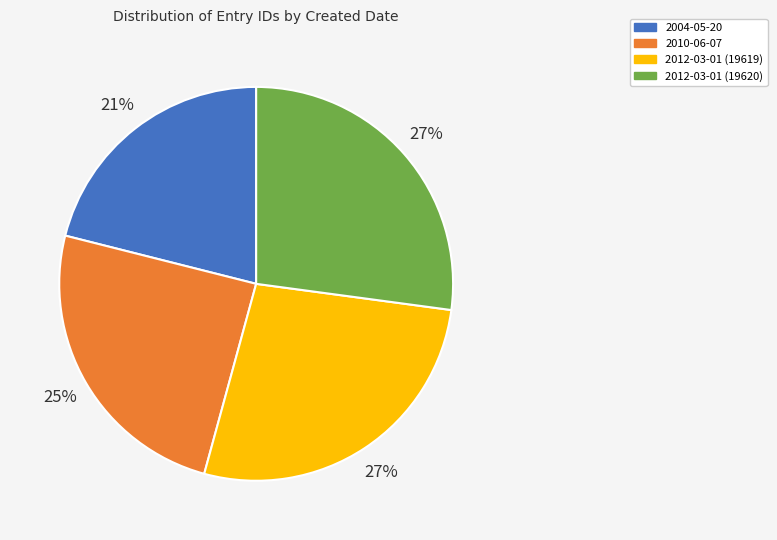

Is it true that 2010-06-07 is 25% of the pie?

True